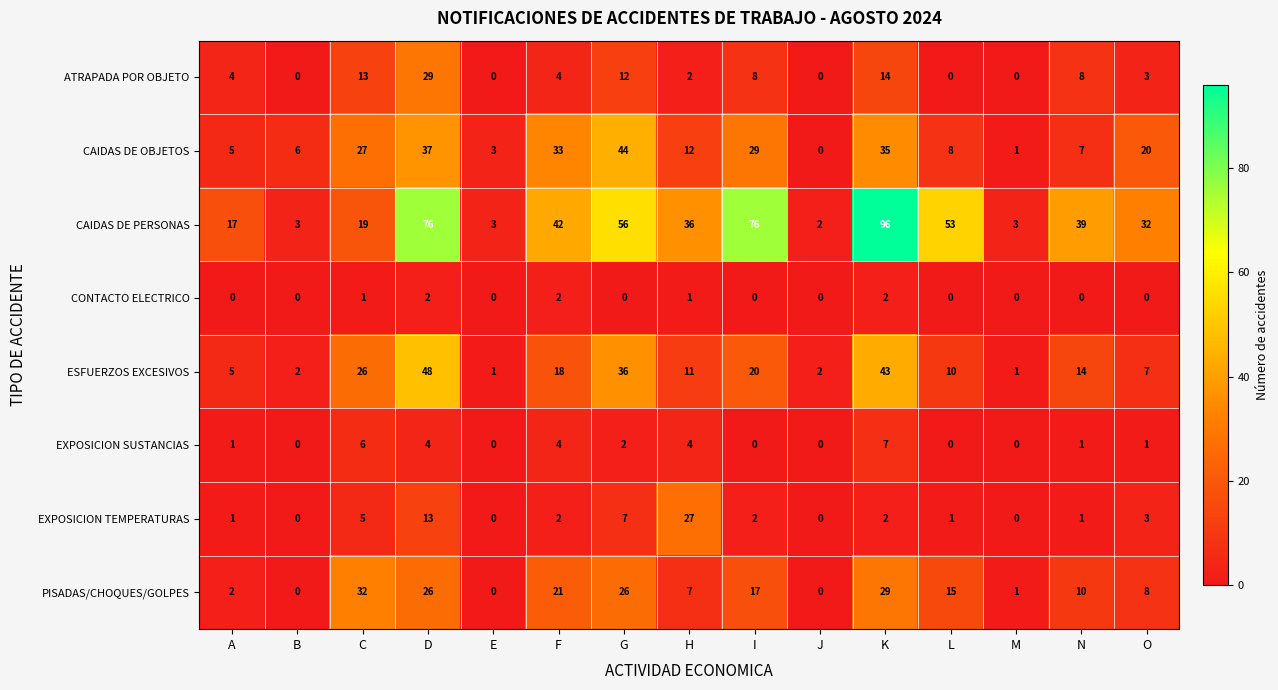

What is the average value of the EXPOSICION TEMPERATURAS series?

4